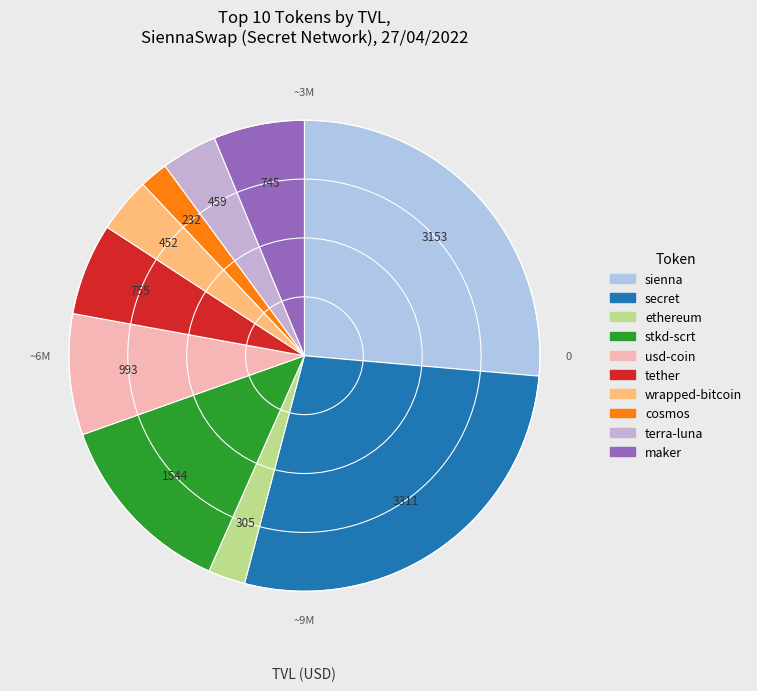

Combined, what portion of the pie is maker and usd-coin?

14.5%